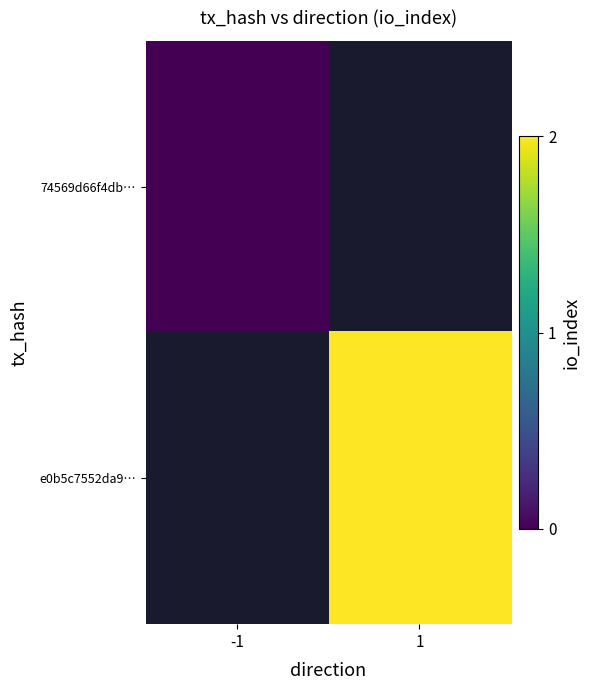

Which category has the highest value across all series?

1